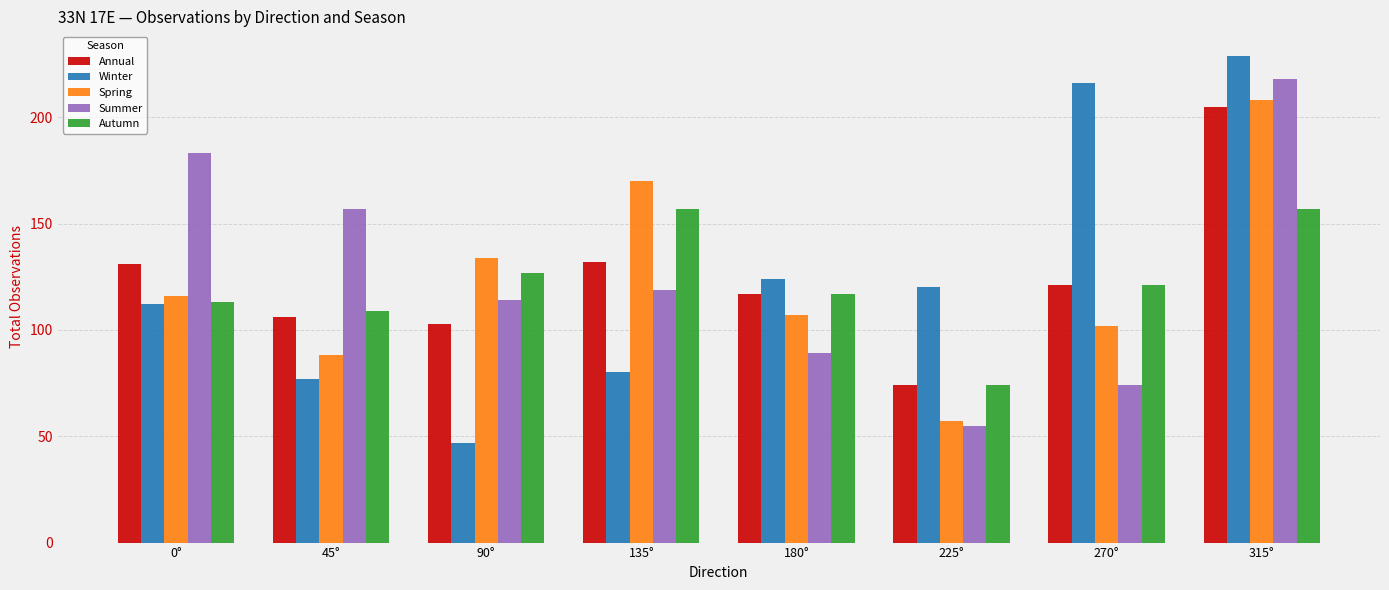

Count the number of categories in the chart.

8